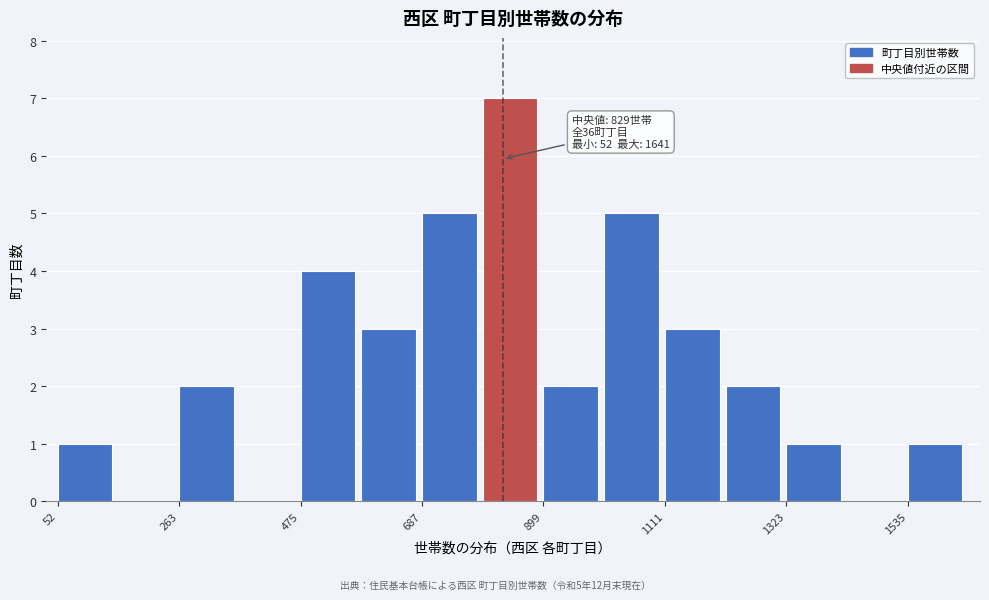

Around what value on the x-axis is the tallest bar? Give the approximate position of its centre, as read against the axis.

850